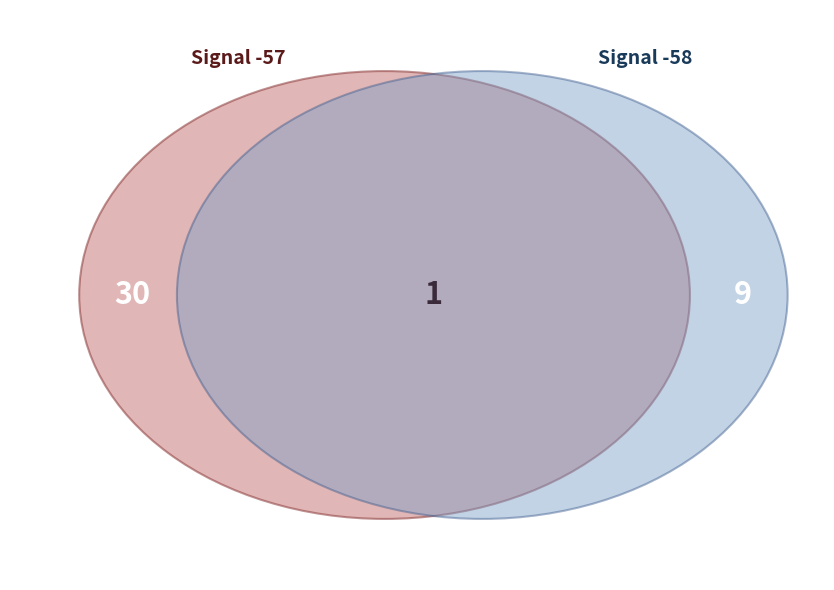

Which category has the smallest portion of the pie?

-58